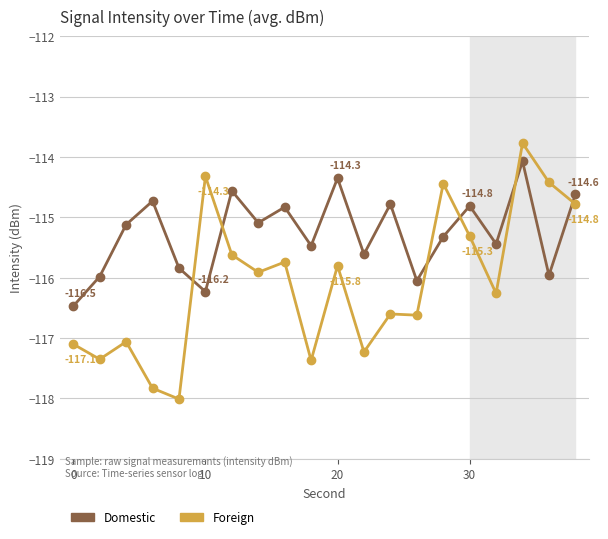

Which series has the largest total across all categories?

Domestic